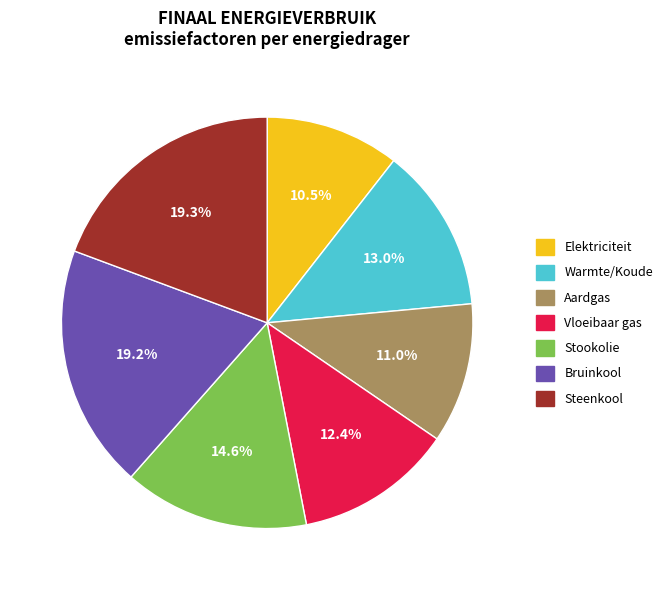

Which has a higher value, Bruinkool or Stookolie?

Bruinkool